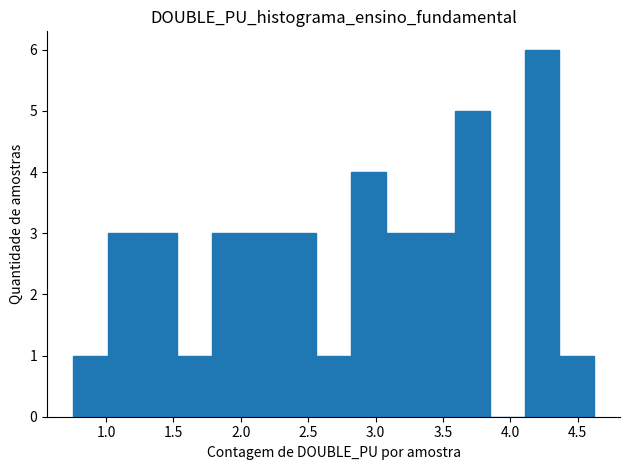

Reading left to right, transcribe this chart: for each bar, give the range it covers on the x-axis and its height. Neither the bar edges nor the heights are printed on the chart, so give them approximately, as read against the axes.

0.75 to 1.00: 1
1.00 to 1.25: 3
1.25 to 1.55: 3
1.55 to 1.80: 1
1.80 to 2.05: 3
2.05 to 2.30: 3
2.30 to 2.55: 3
2.55 to 2.80: 1
2.80 to 3.05: 4
3.05 to 3.35: 3
3.35 to 3.60: 3
3.60 to 3.85: 5
3.85 to 4.10: 0
4.10 to 4.35: 6
4.35 to 4.60: 1